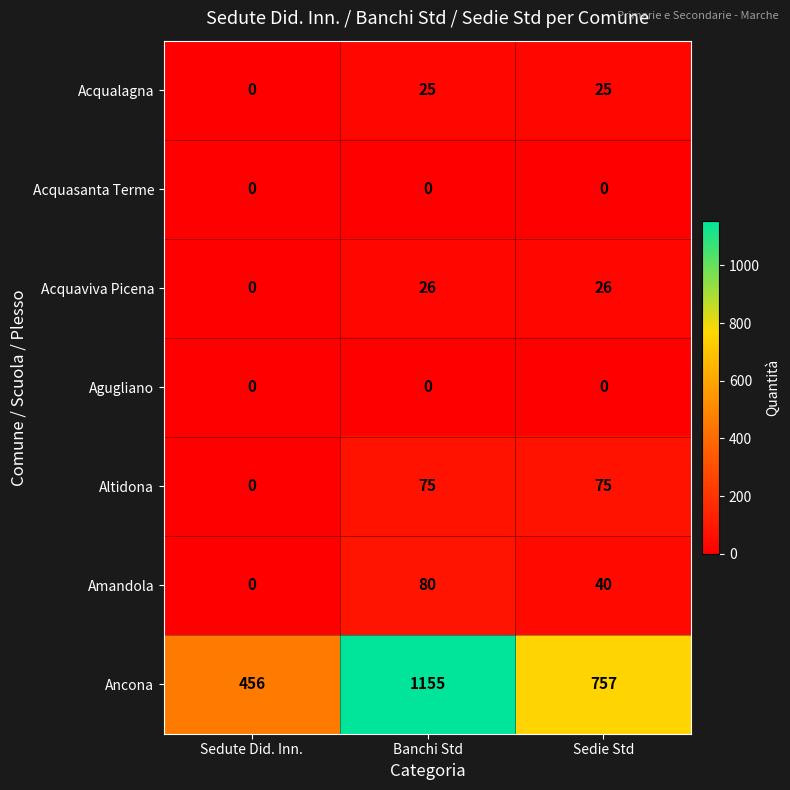

What is the difference between the highest and lowest values at Sedie Std?

757